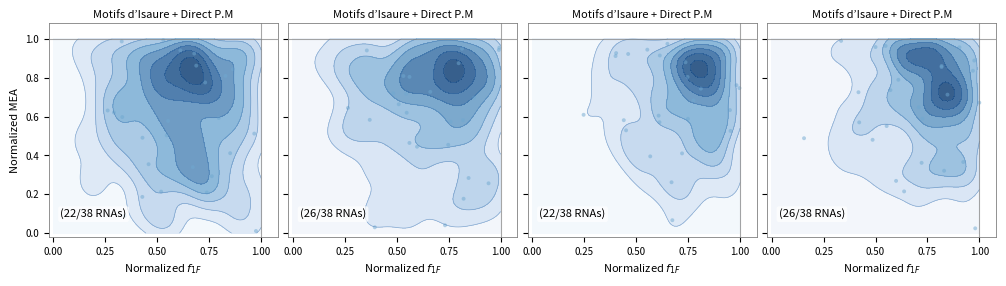

What is the difference between the maximum and minimum values in the panel_0 series?

1.0